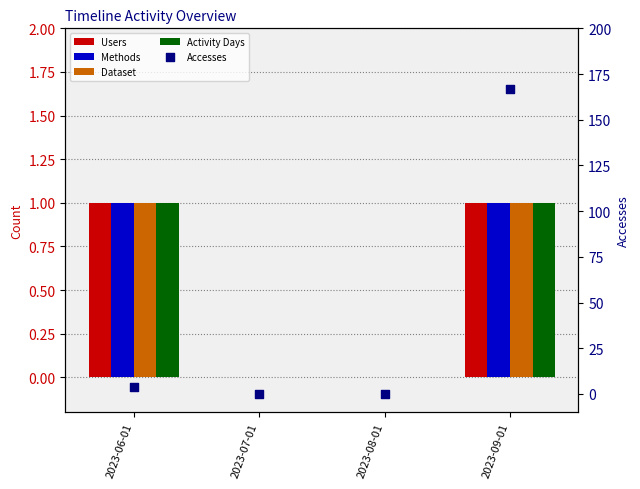

Which series has the largest total across all categories?

Accesses